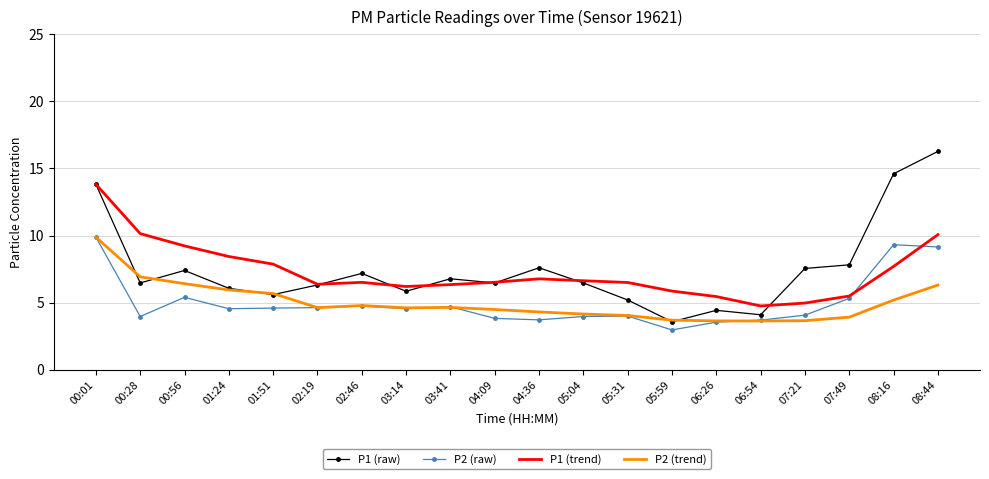

In P1 (raw), how many points are lower than both neighbors (excluding endpoints)?

6